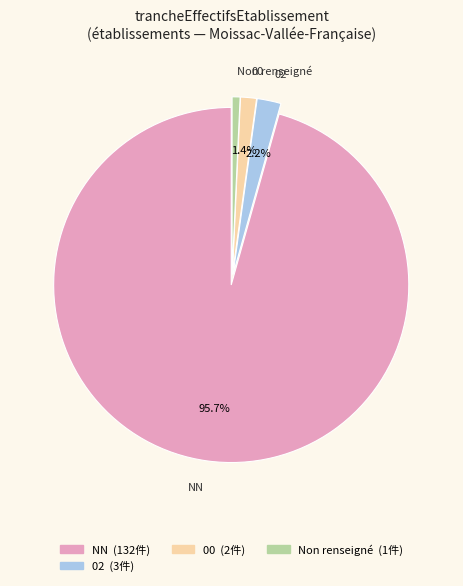

Is Non renseigné the majority of the pie?

No